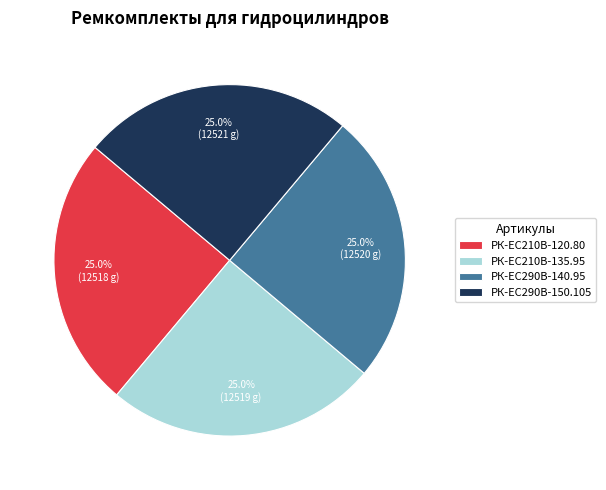

To the nearest percent, what percentage of the pie is РК-ЕС290В-140.95?

25%